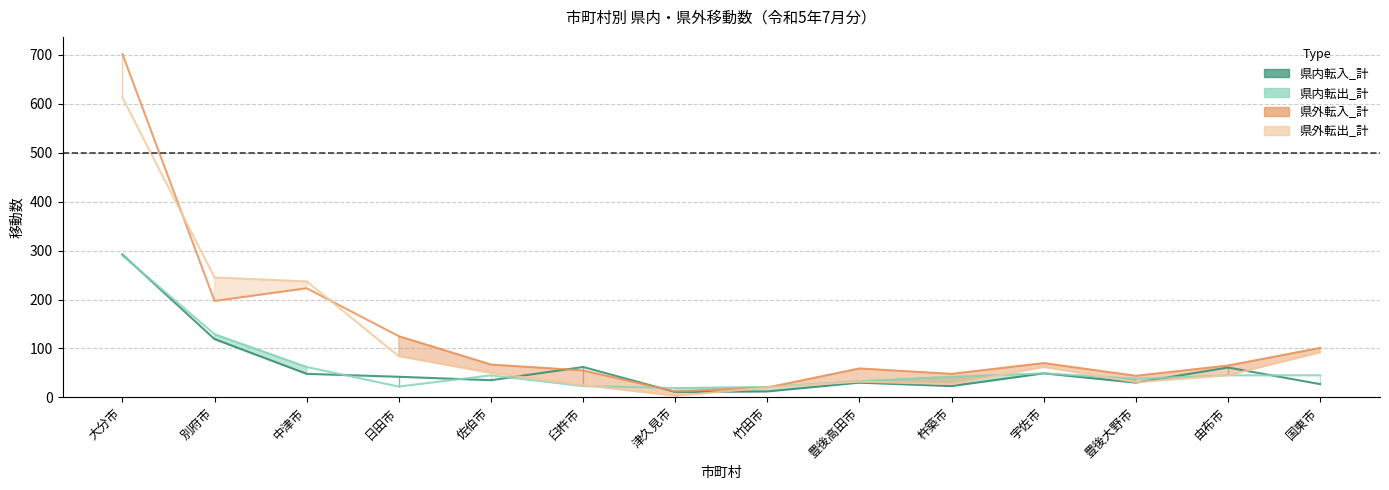

Where does the 県外転出_計 series first go above 50?

大分市